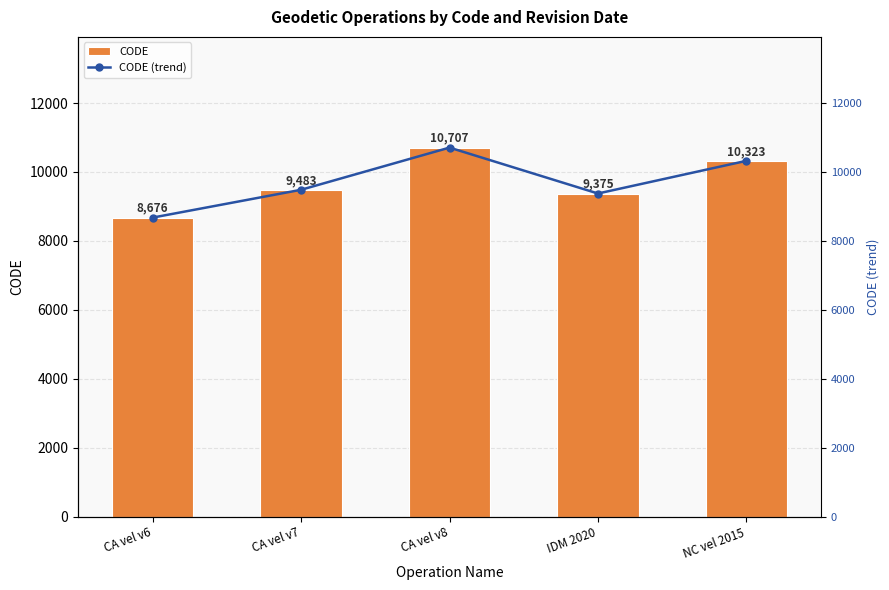

Reading left to right, transcribe all the data shown in this chart.

CODE: 8676	9483	10707	9375	10323
CODE (trend): 8676	9483	10707	9375	10323